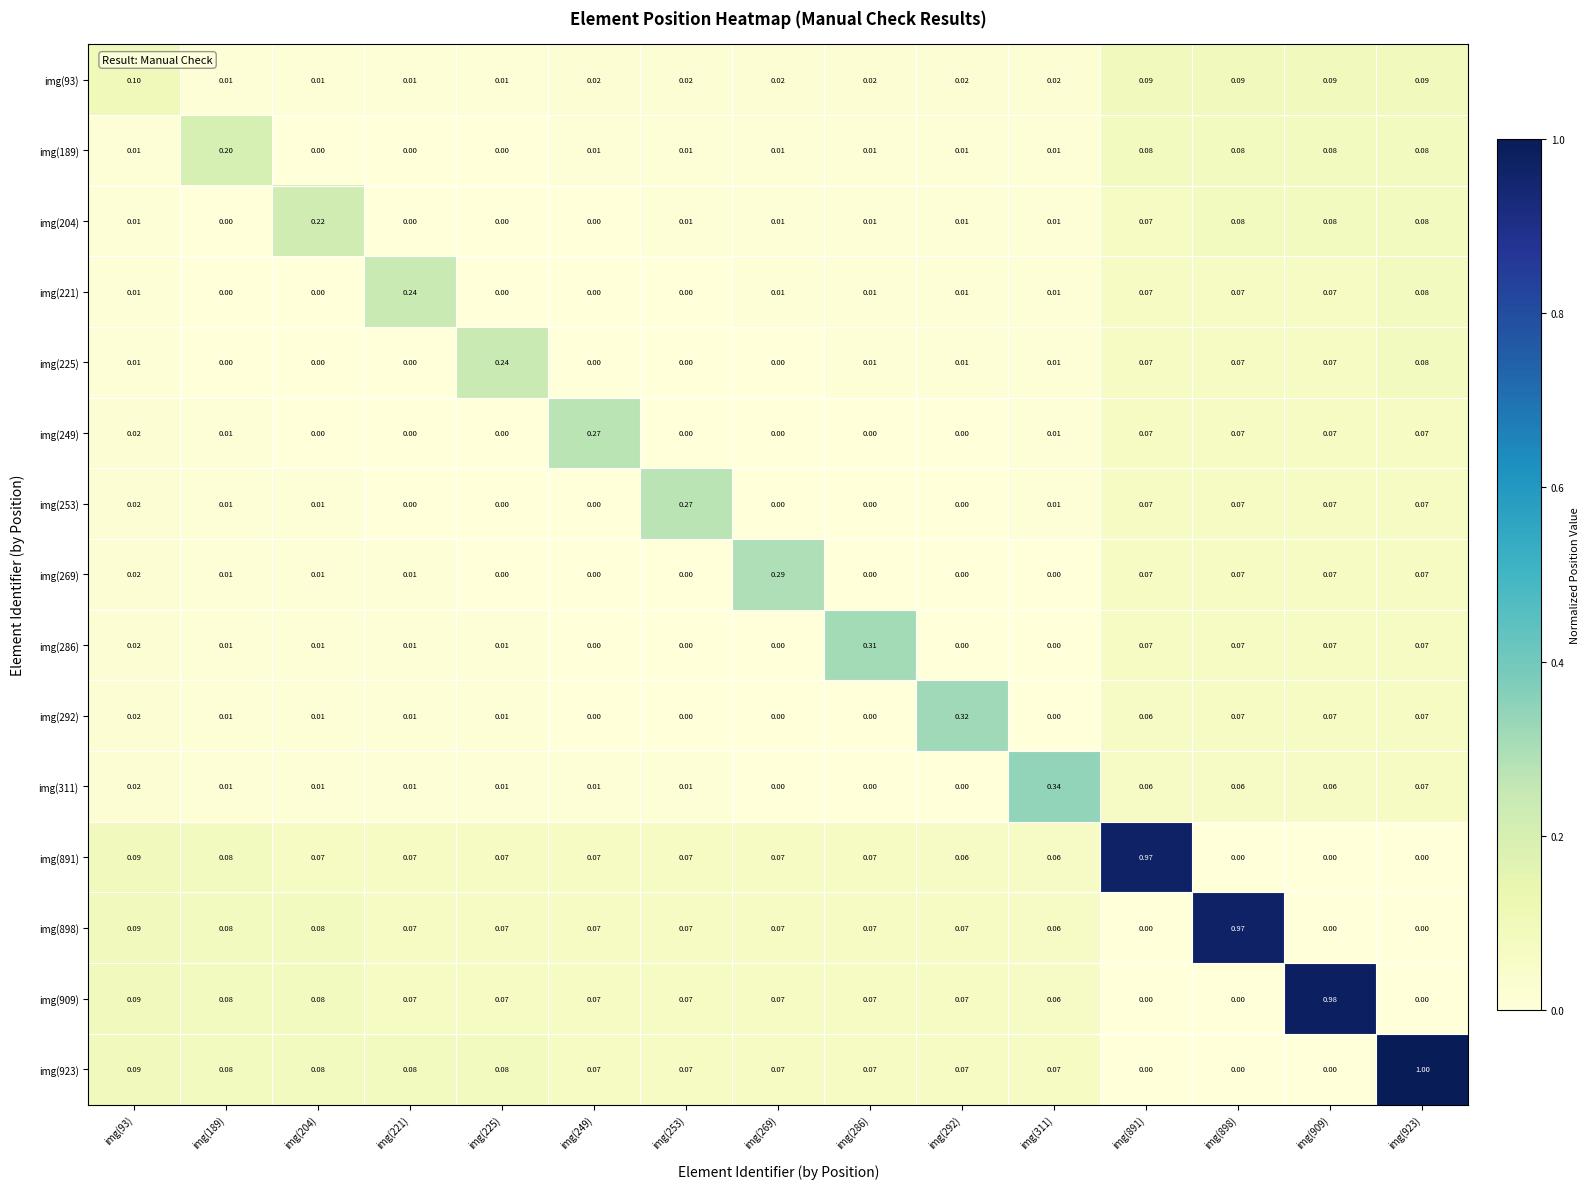

Is the value of img(204) at img(189) greater than the value of img(891) at img(189)?

No